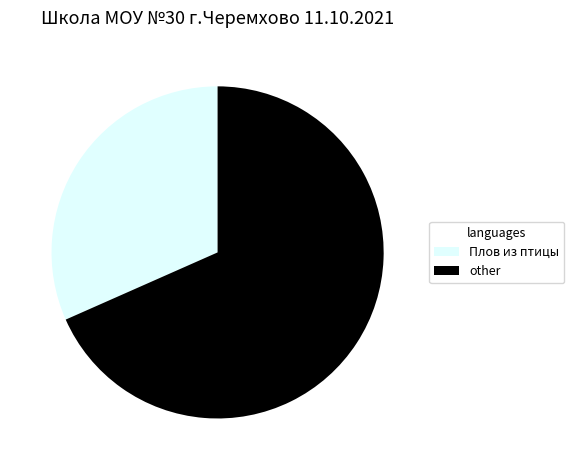

True or false: Плов из птицы accounts for 32% of the total.

True